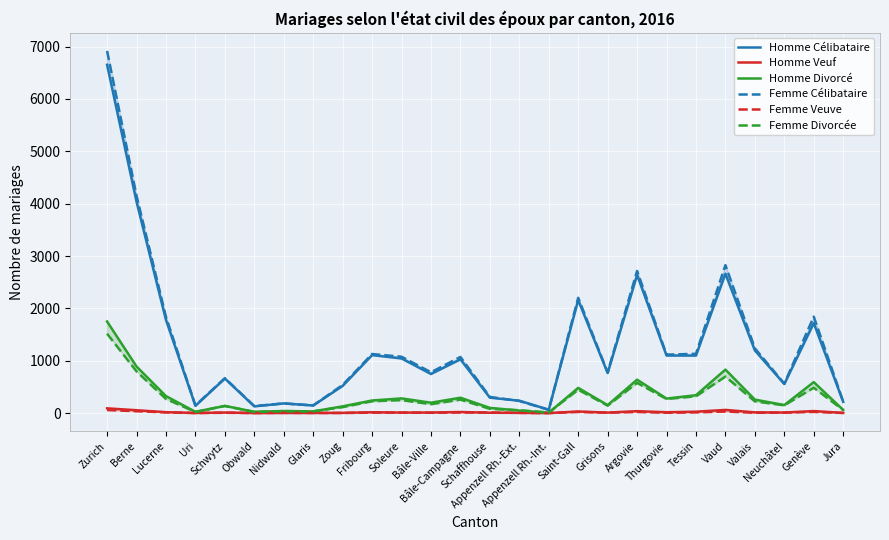

Which series has the largest range (max minus min)?

Femme Célibataire